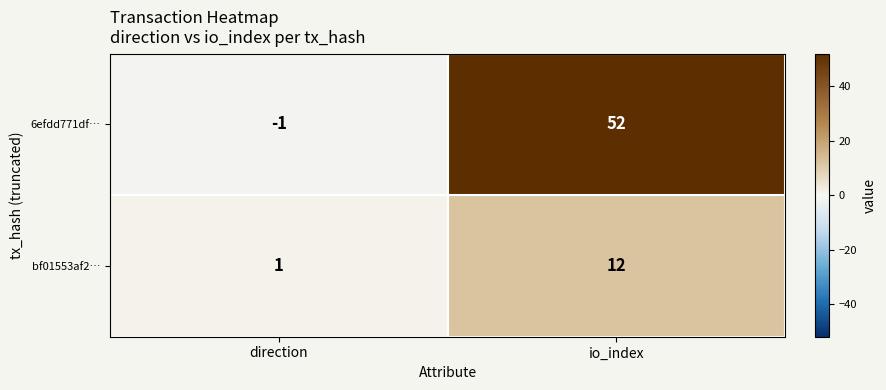

Reading left to right, what are all the values shown in this chart?

6efdd771df…: direction=-1	io_index=52
bf01553af2…: direction=1	io_index=12